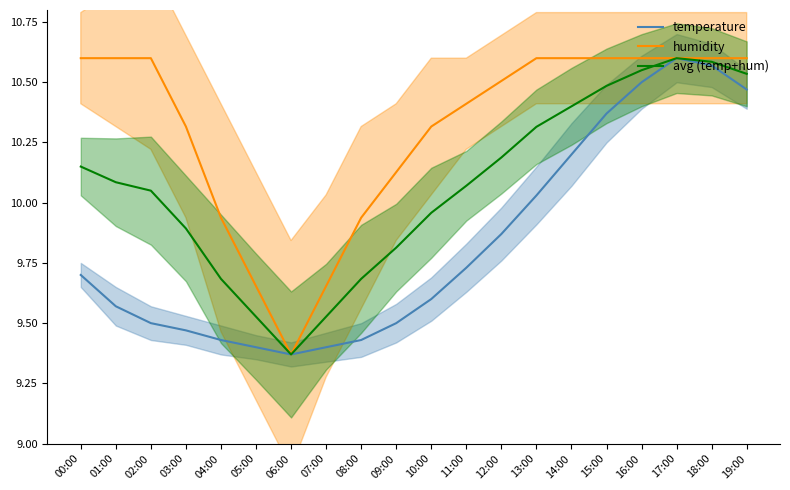

Rank the series by their average value, from lowest to highest.

temperature, avg (temp+hum), humidity